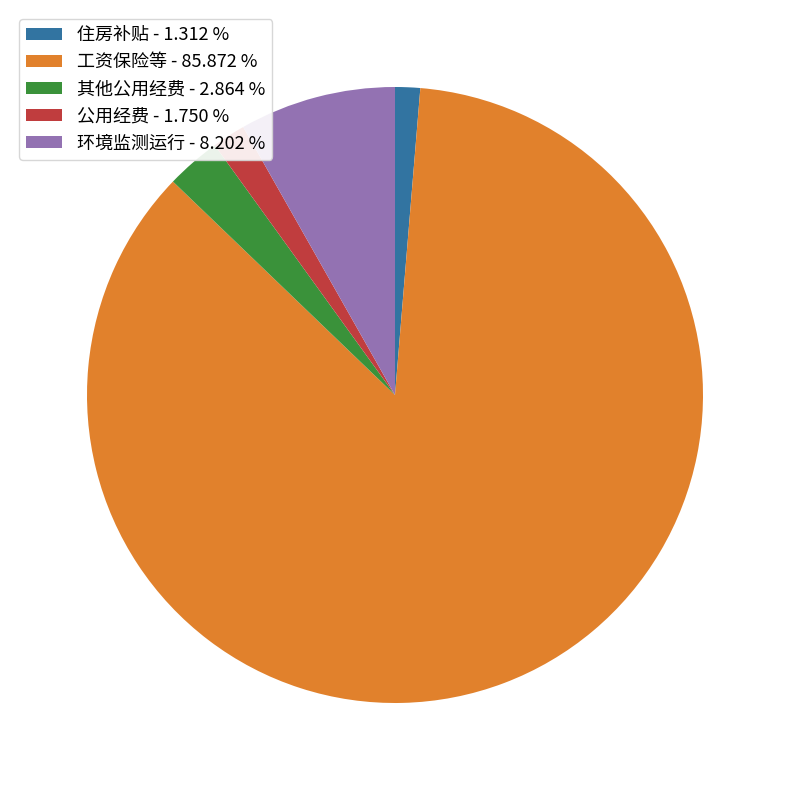

What is the ratio of the value at 工资保险等 - 85.872 % to the value at 公用经费 - 1.750 %?

49.1